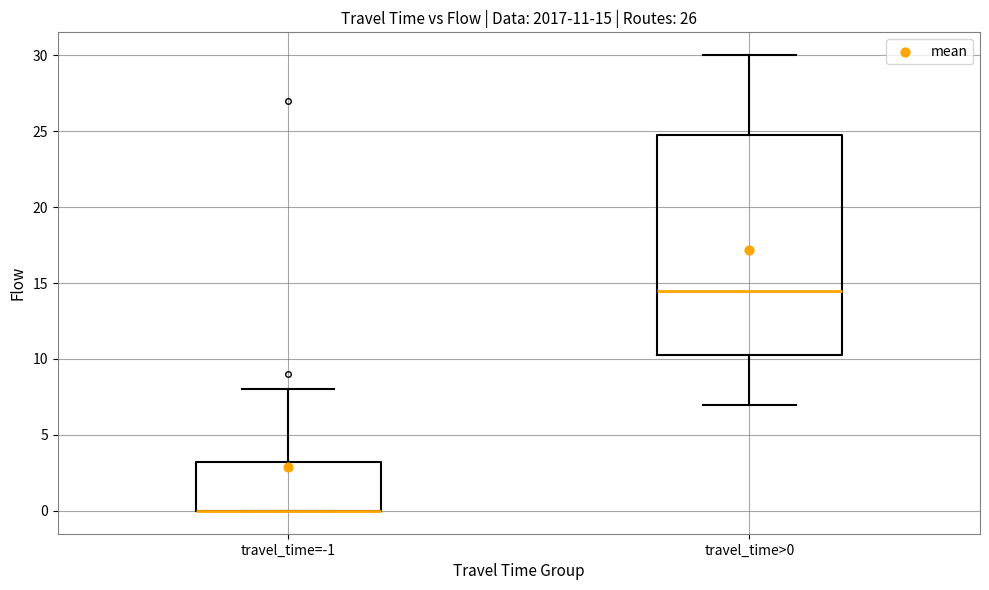

Which box is the tallest, from its lower edge to its upper edge?

travel_time>0